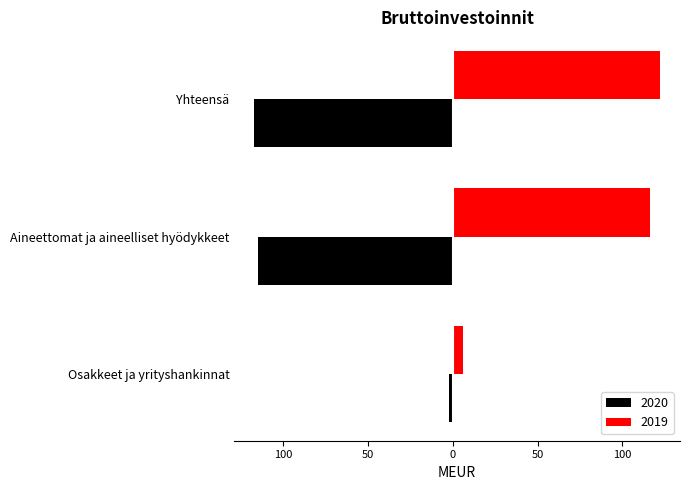

Reading left to right, what are all the values shown in this chart?

2020: Osakkeet ja yrityshankinnat=-2	Aineettomat ja aineelliset hyödykkeet=-115	Yhteensä=-117
2019: Osakkeet ja yrityshankinnat=6	Aineettomat ja aineelliset hyödykkeet=116	Yhteensä=122